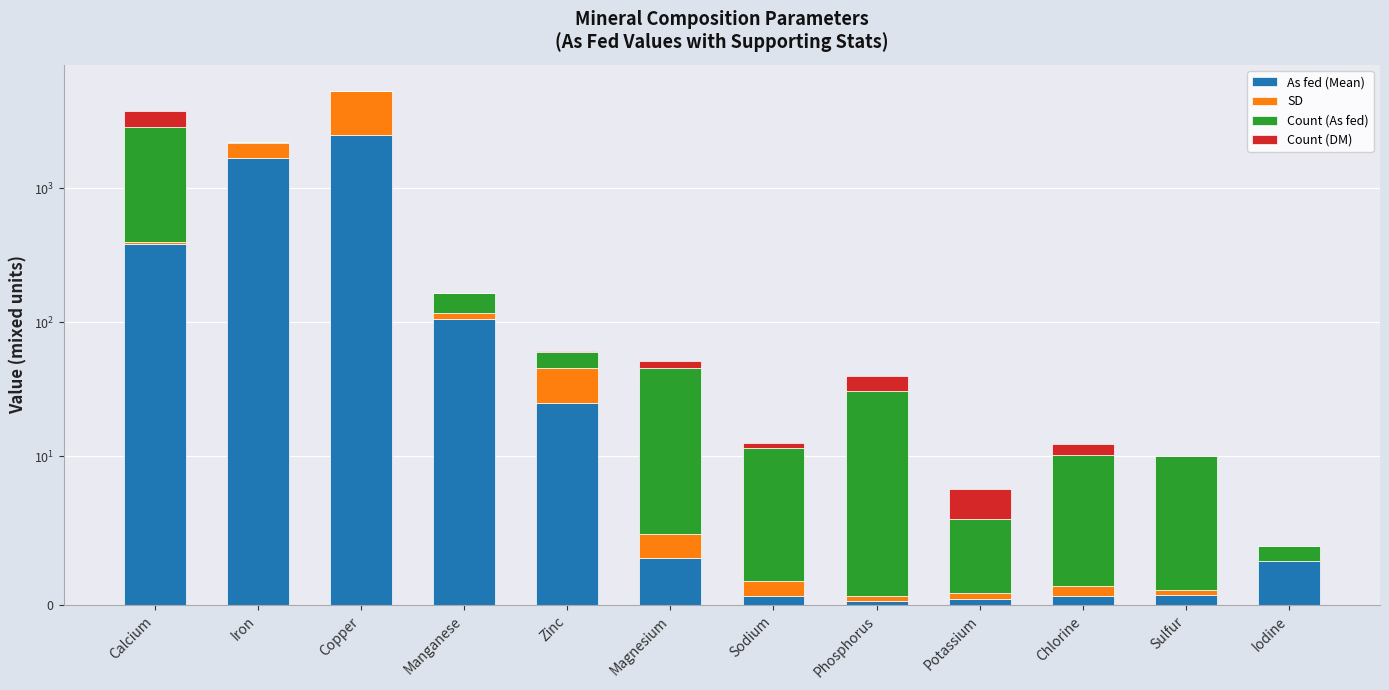

What is the difference between the maximum and second lowest values in the Count (DM) series?

950.0